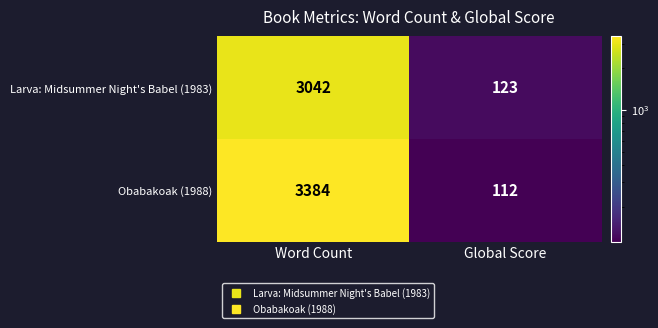

List the labels in order of Larva: Midsummer Night's Babel (1983) value, largest first.

Word Count, Global Score